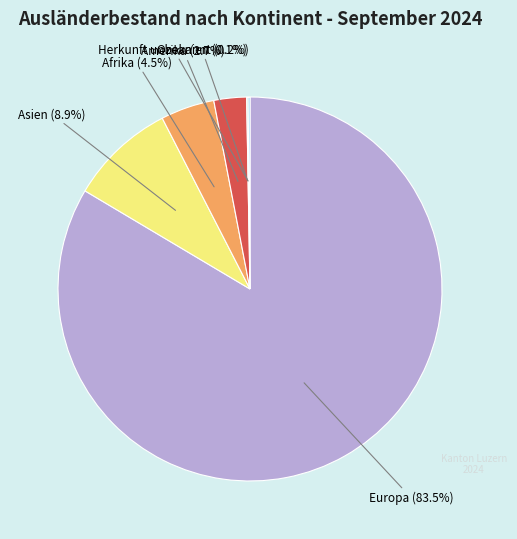

The Europa slice represents 90% of the pie. True or false?

False